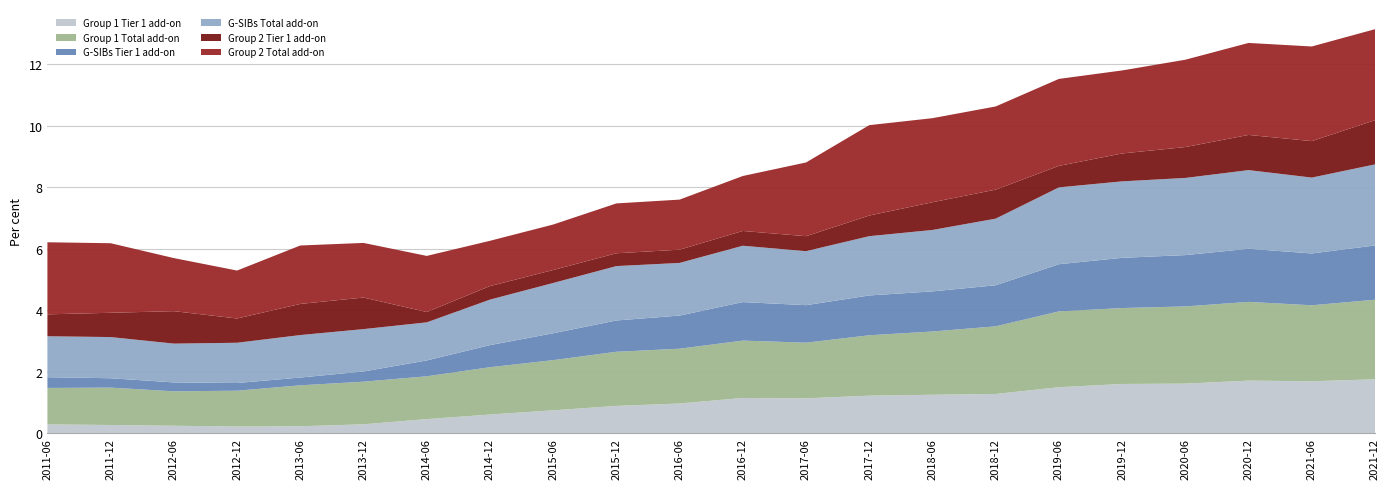

Reading right to left, what are all the values shown in this chart?

Group 1 Tier 1 add-on: 1.8	1.7	1.7	1.6	1.6	1.5	1.3	1.2	1.2	1.1	1.1	1.0	0.9	0.7	0.6	0.5	0.3	0.2	0.2	0.2	0.3	0.3
Group 1 Total add-on: 2.6	2.5	2.6	2.5	2.5	2.5	2.2	2.1	2.0	1.8	1.9	1.8	1.8	1.6	1.5	1.4	1.4	1.3	1.2	1.1	1.2	1.2
G-SIBs Tier 1 add-on: 1.8	1.7	1.7	1.7	1.6	1.5	1.3	1.3	1.3	1.2	1.3	1.1	1.0	0.9	0.7	0.5	0.3	0.3	0.3	0.3	0.3	0.3
G-SIBs Total add-on: 2.6	2.5	2.6	2.5	2.5	2.5	2.2	2.0	1.9	1.8	1.8	1.7	1.8	1.6	1.5	1.2	1.4	1.4	1.3	1.3	1.3	1.3
Group 2 Tier 1 add-on: 1.4	1.2	1.1	1.0	0.9	0.7	0.9	0.9	0.7	0.5	0.5	0.4	0.4	0.4	0.4	0.3	1.0	1.0	0.8	1.1	0.8	0.7
Group 2 Total add-on: 3.0	3.1	3.0	2.8	2.7	2.8	2.7	2.7	2.9	2.4	1.8	1.6	1.6	1.5	1.5	1.8	1.8	1.9	1.6	1.7	2.3	2.3